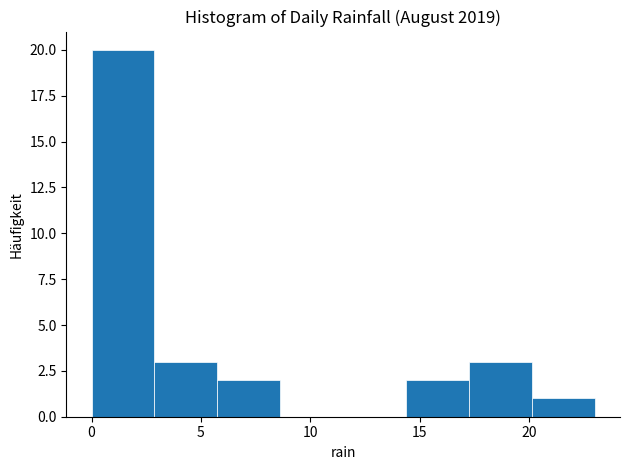

Which range on the x-axis has the tallest bar?

0.0 to 3.0